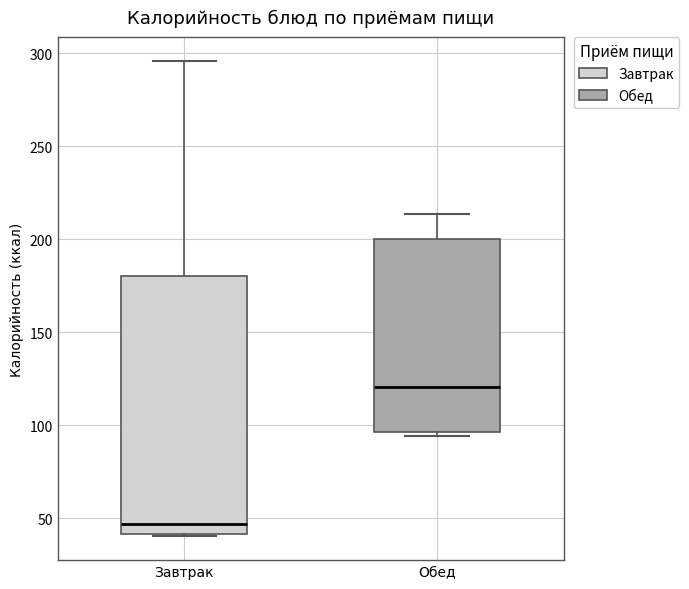

Reading left to right, read every box against the y-axis: the position of its median line, the range the box covers, and the ends of its whiskers. The values are not printed on the chart, so give them approximately, as read against the axis.

Завтрак: median 45, box 40 to 180, whiskers 40 to 295
Обед: median 120, box 95 to 200, whiskers 95 (just below the box's lower edge) to 215